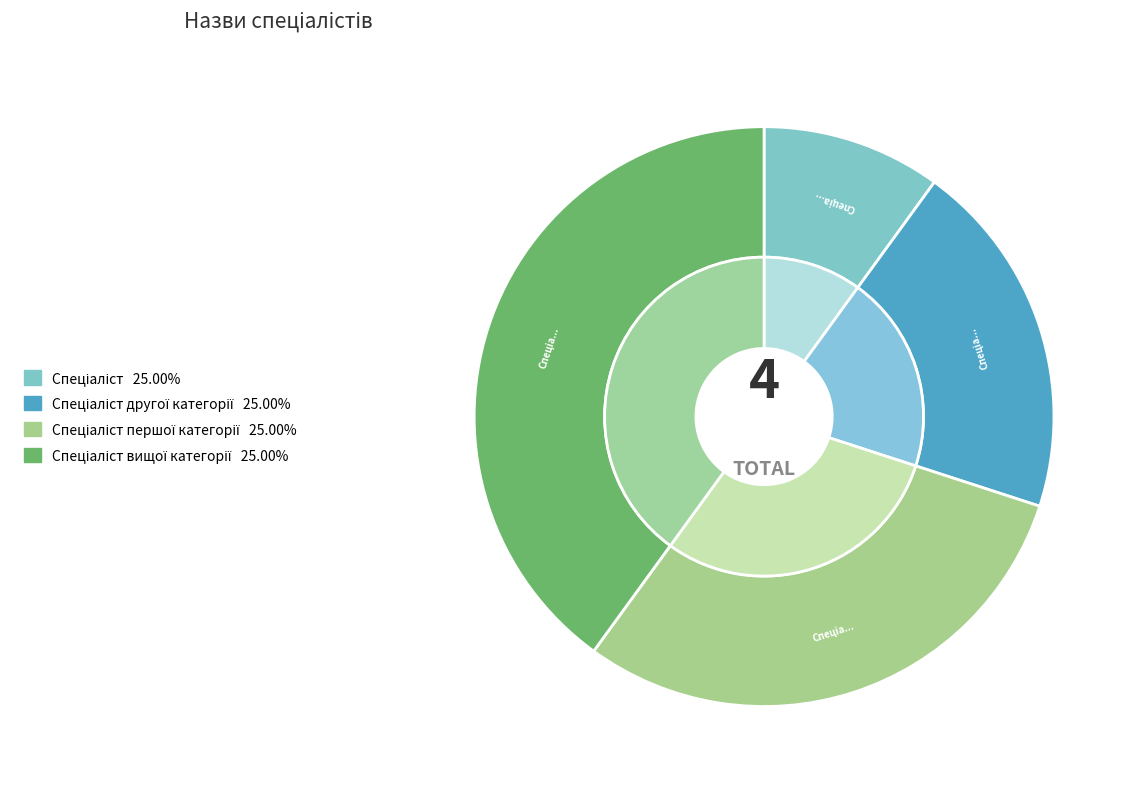

What is the largest slice in the pie chart?

Спеціаліст вищої категорії